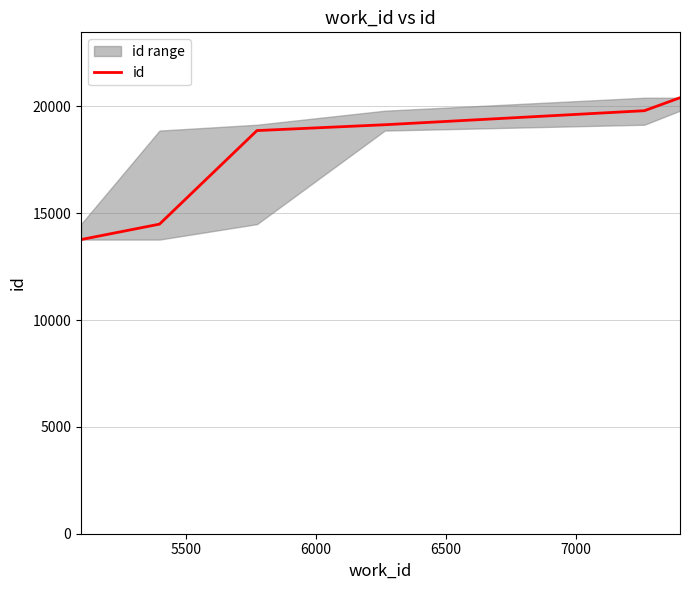

Reading left to right, extract all data points from this chart.

13766	14488	18867	19140	19797	20404